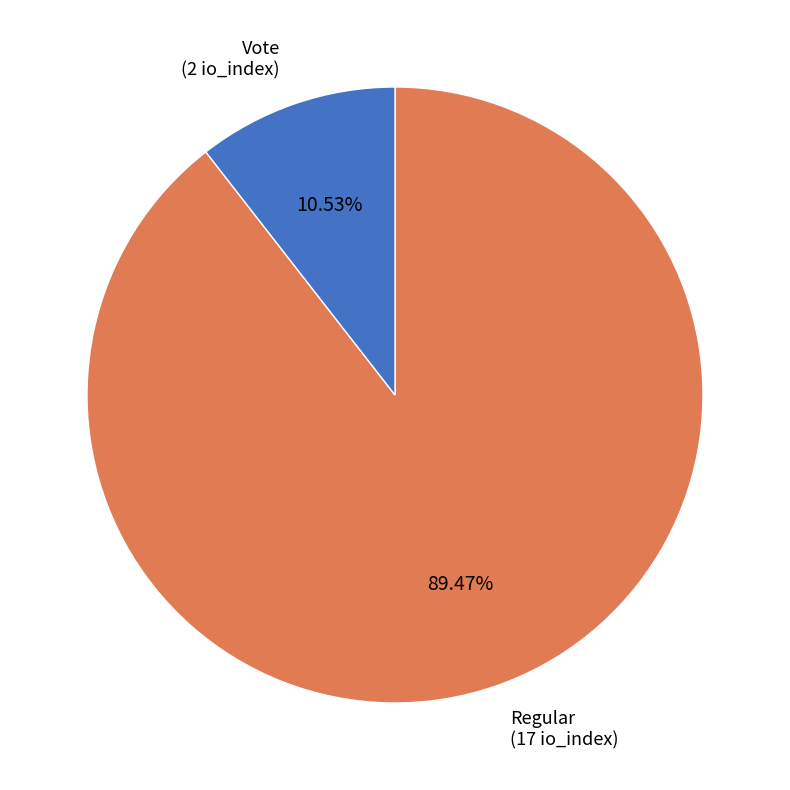

Count the number of slices in the pie.

2